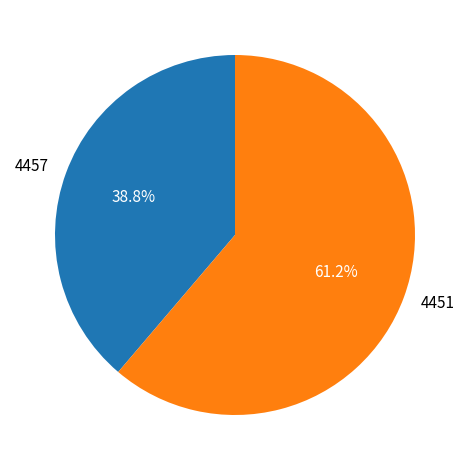

Combined, do 4457 and 4451 account for over 50%?

Yes